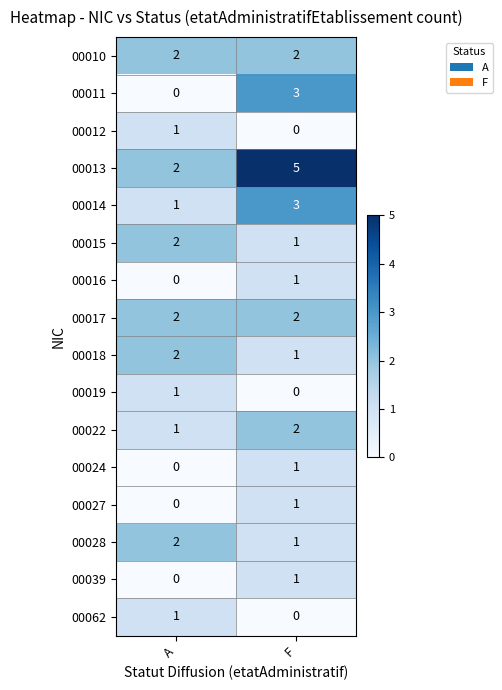

Count the number of categories in the chart.

2